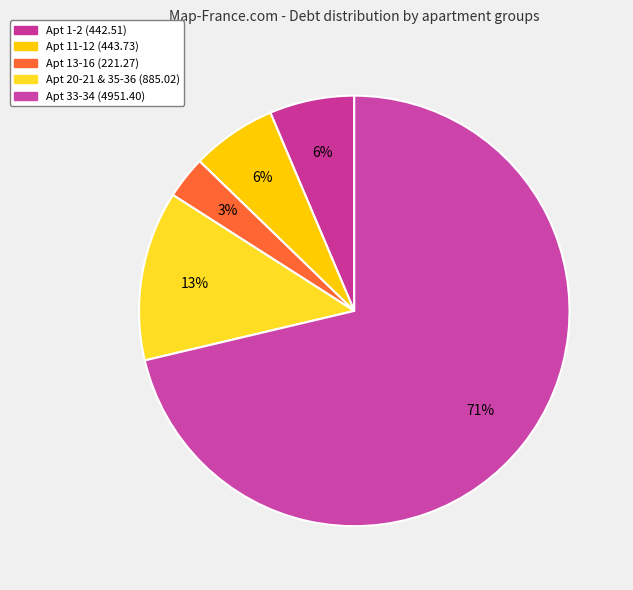

Count the number of slices in the pie.

5